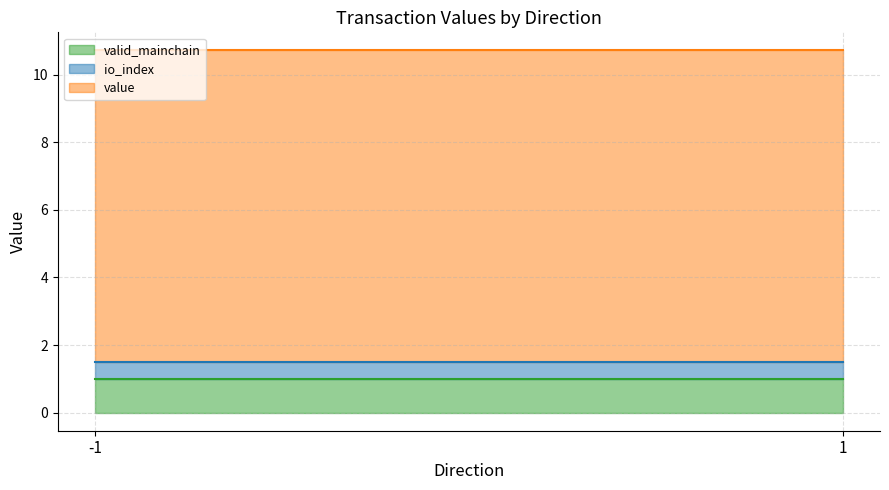

Count the number of data series in this chart.

3